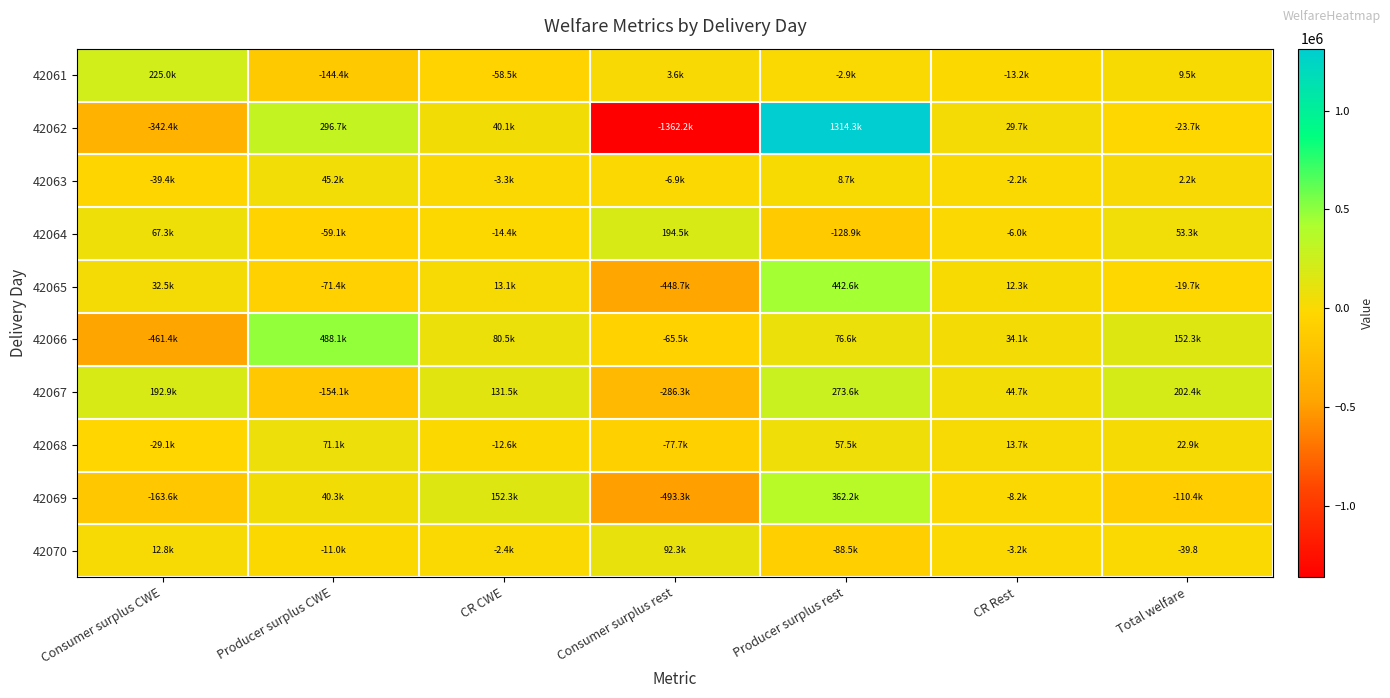

What is the difference between the highest and lowest values at Consumer surplus CWE?

686472.5